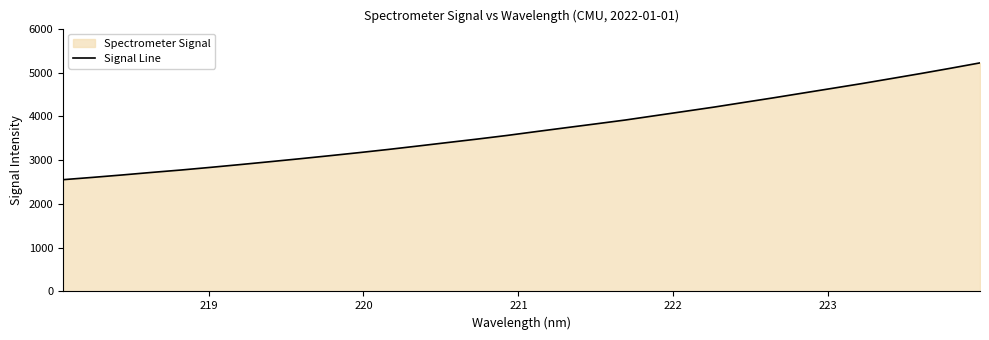

What is the difference between the maximum and minimum values?

2667.3